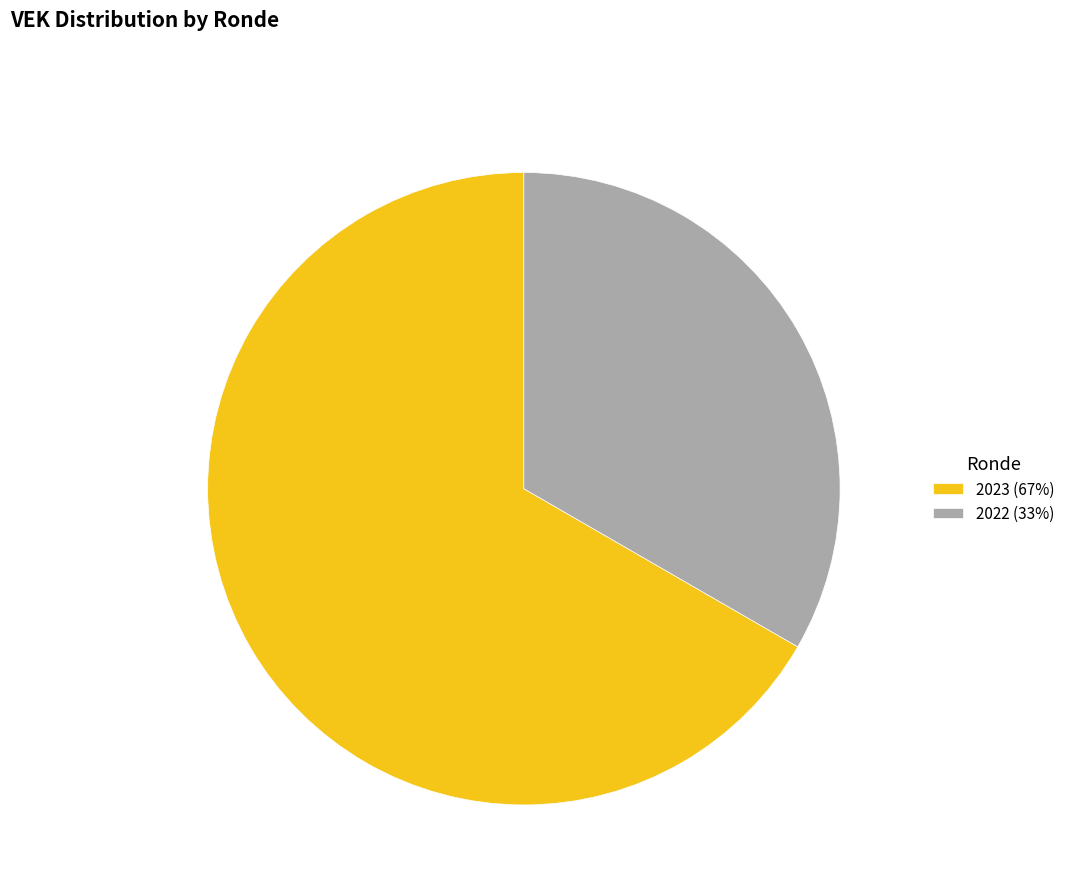

How many slices are in this pie chart?

2